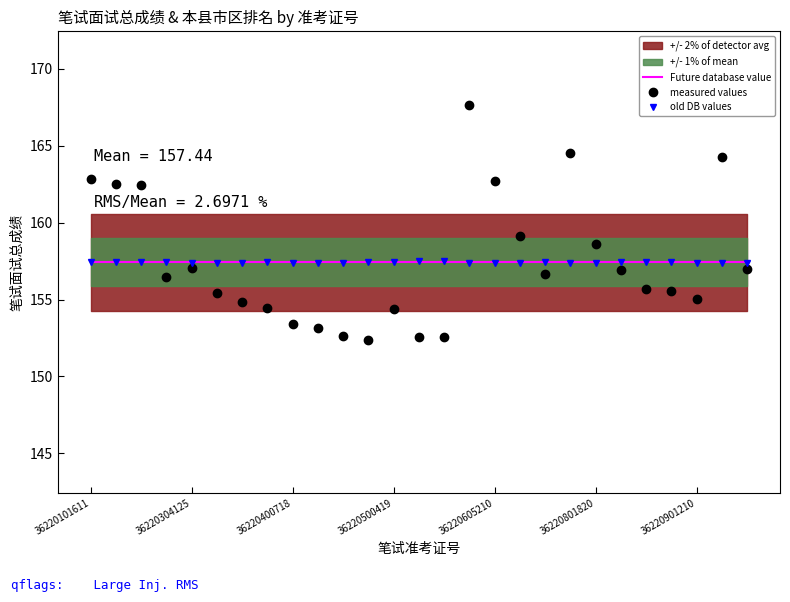

What is the minimum value shown in the chart?

152.3